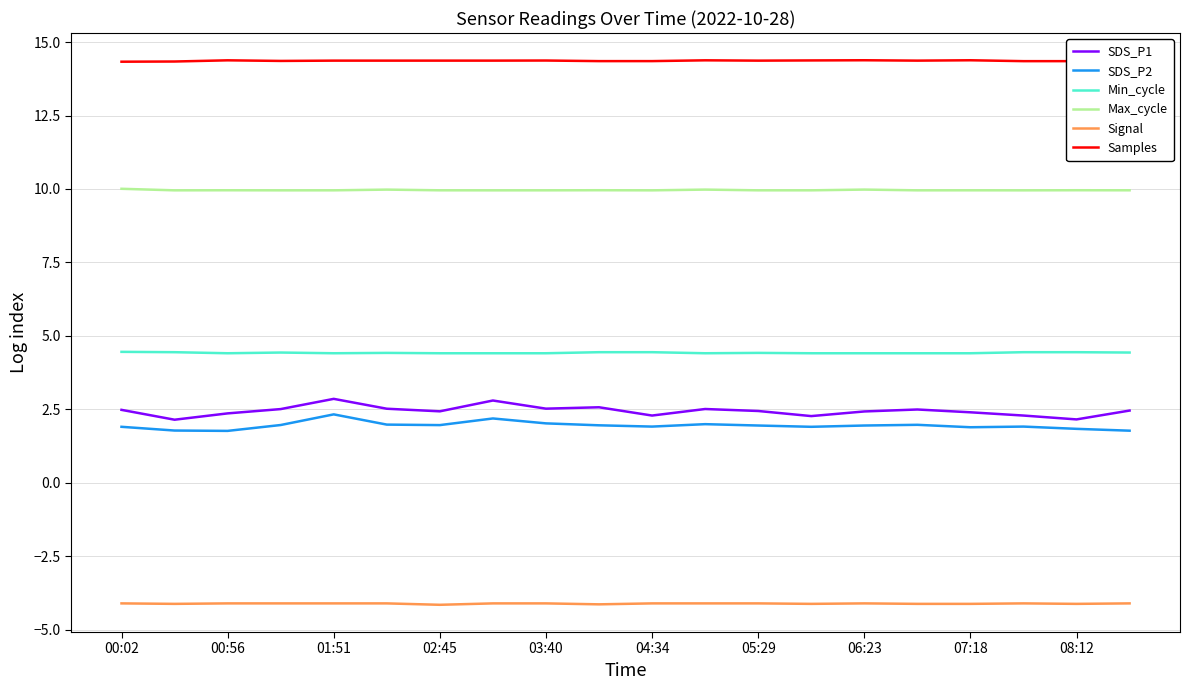

Which series has the largest range (max minus min)?

SDS_P1